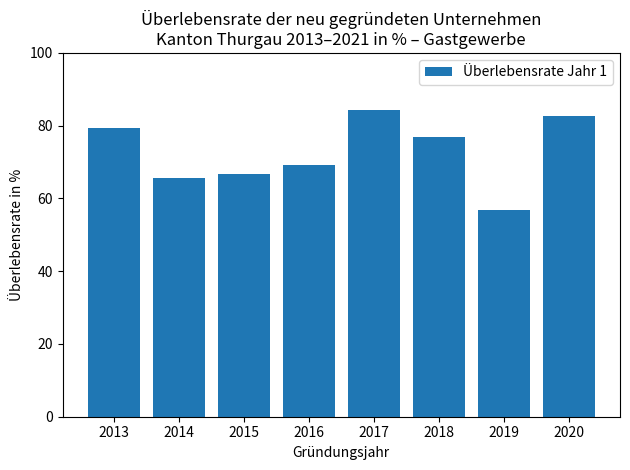

What is the difference between the values at 2020 and 2013?

3.4